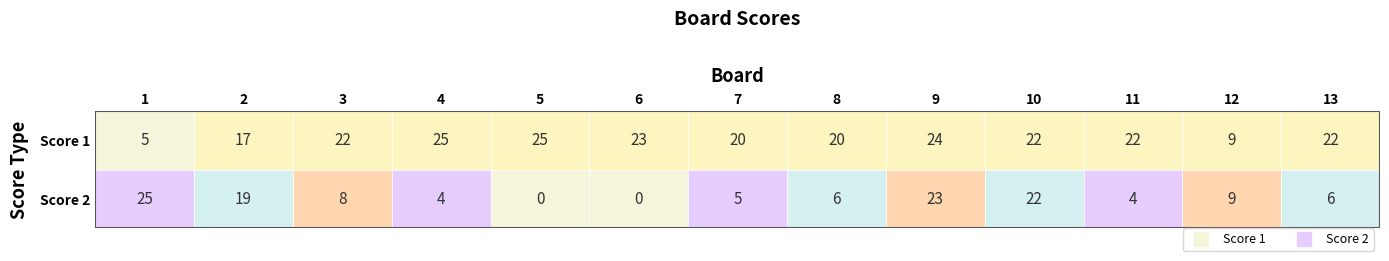

Between 10 and 12, which is larger?

10